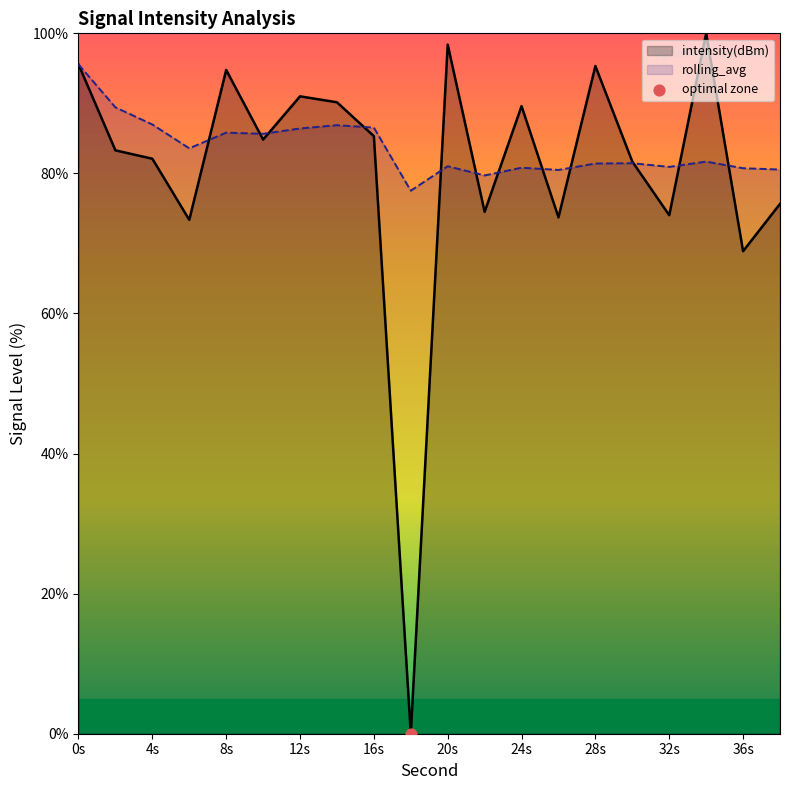

At how many categories does at least one series exceed 53?

20